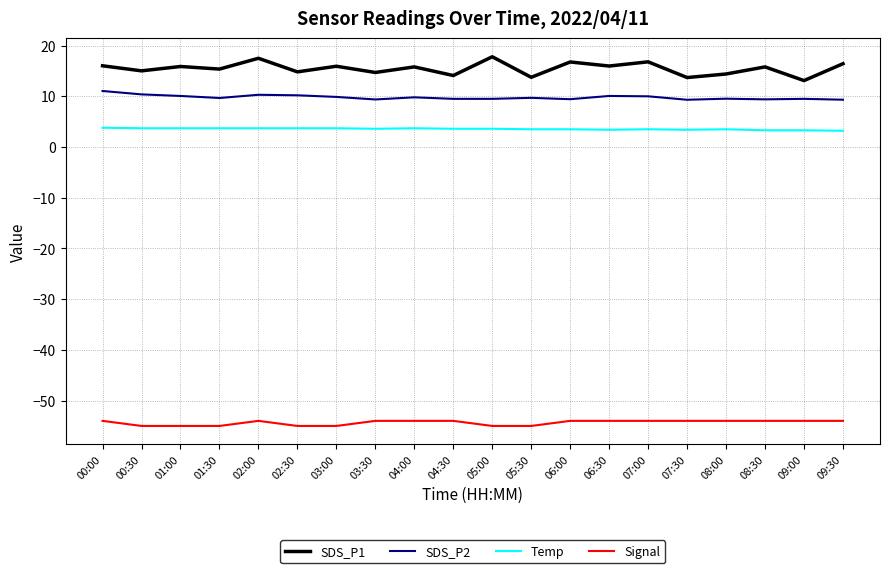

What is the spread (max minus min) of values at 00:00?

70.0